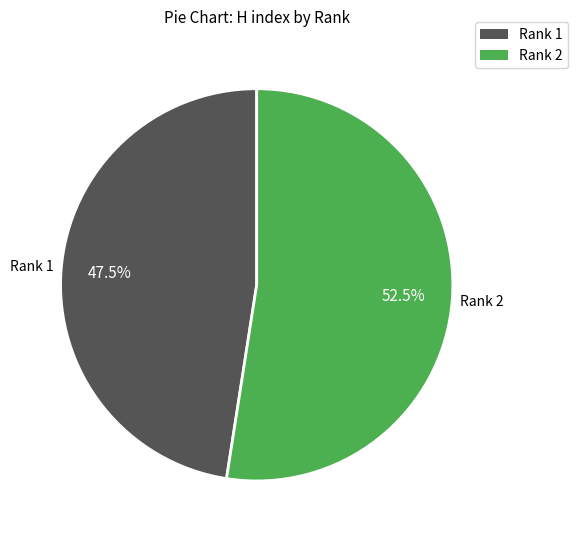

Which has a higher value, Rank 2 or Rank 1?

Rank 2